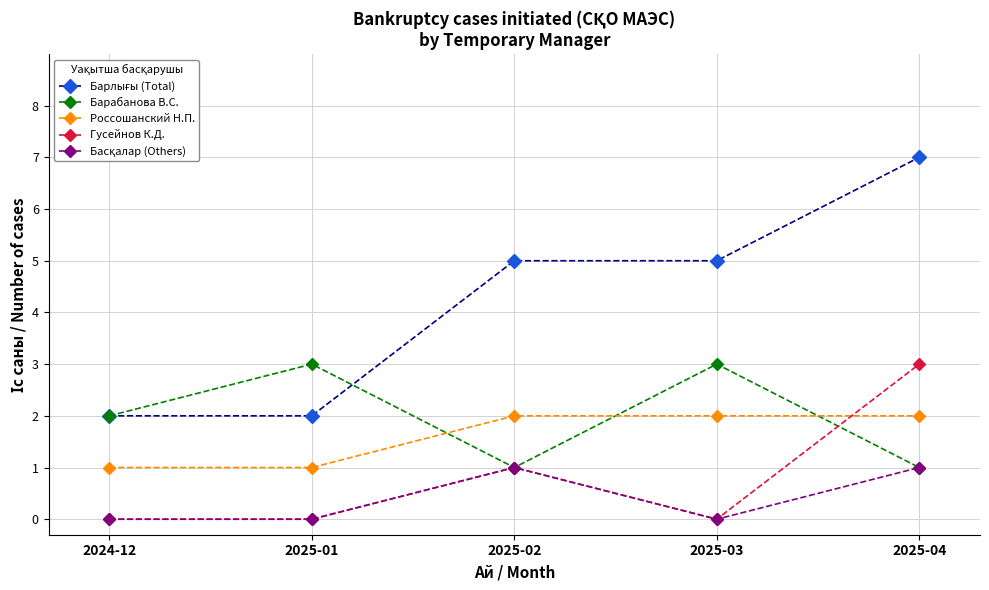

What is the label of the 4th point from the right?

2025-01